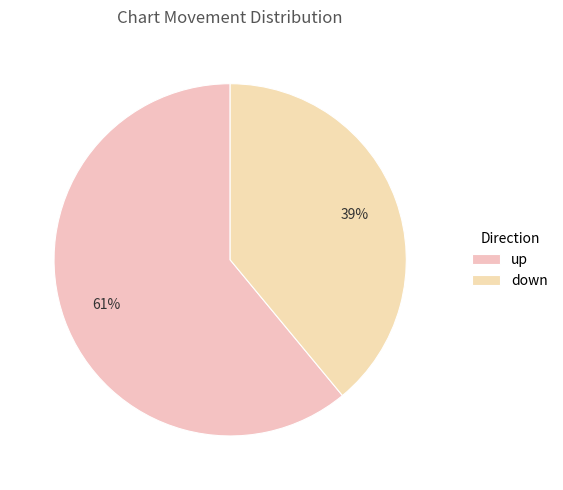

Which slice is the smallest?

down